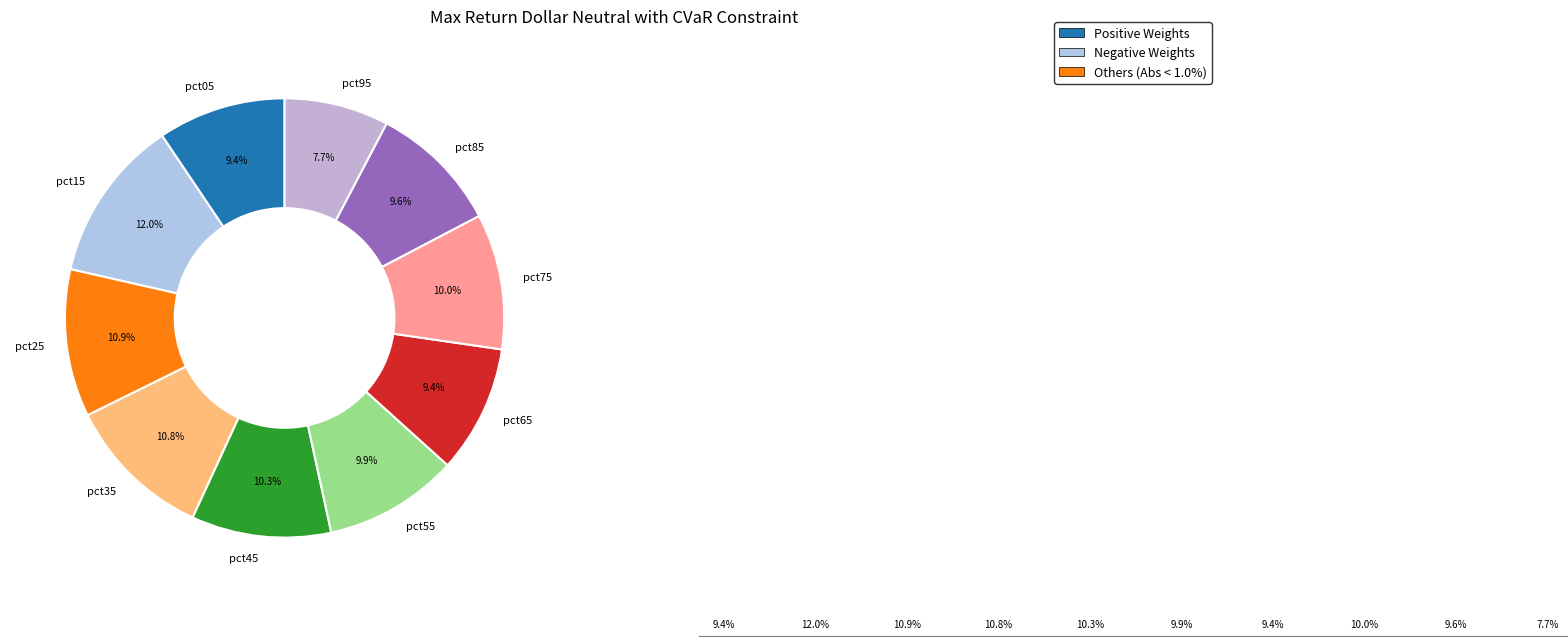

Combined, what portion of the pie is pct65 and pct95?

17.1%